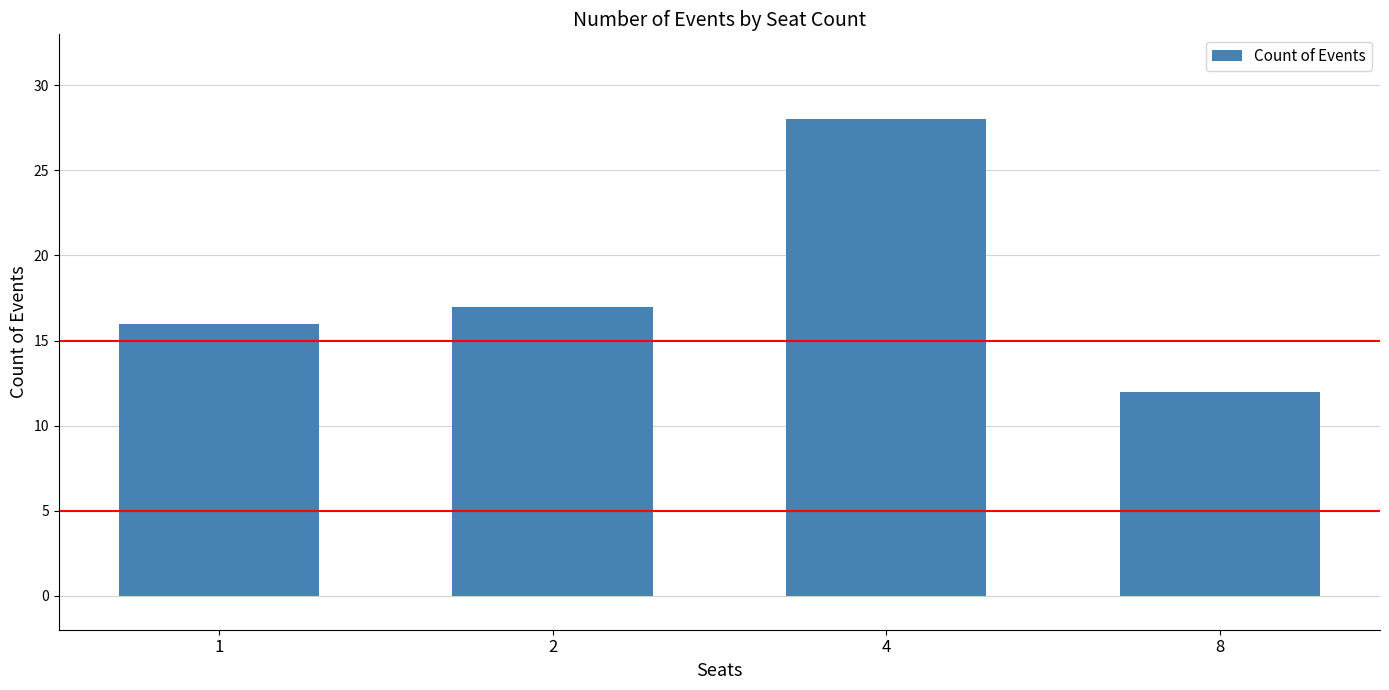

How many distinct data groups are displayed?

1